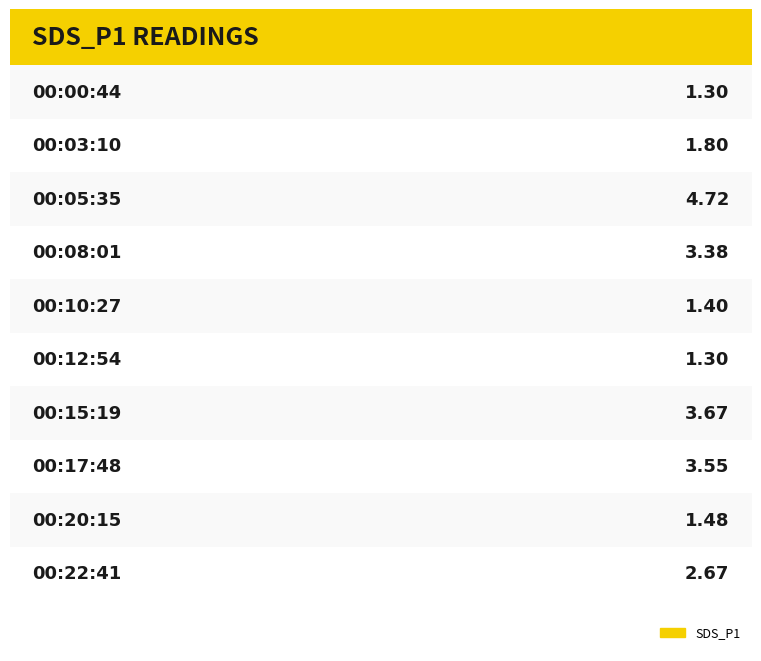

Rank the categories by value from highest to lowest.

00:05:35, 00:15:19, 00:17:48, 00:08:01, 00:22:41, 00:03:10, 00:20:15, 00:10:27, 00:00:44, 00:12:54